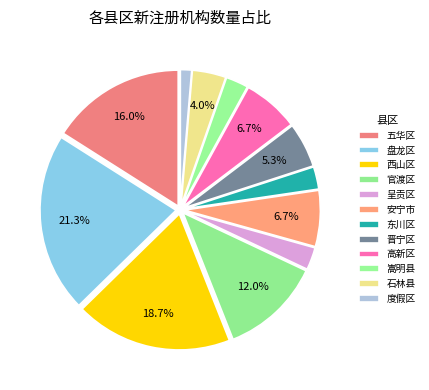

The 西山区 slice represents 26% of the pie. True or false?

False